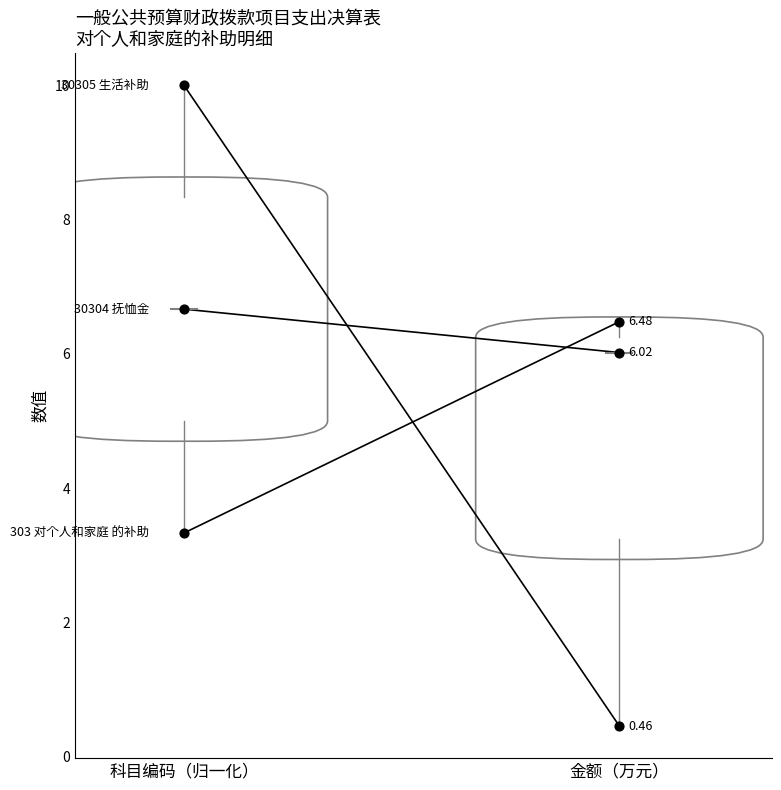

What is the total value across all series at 科目编码（归一化）?

20.0